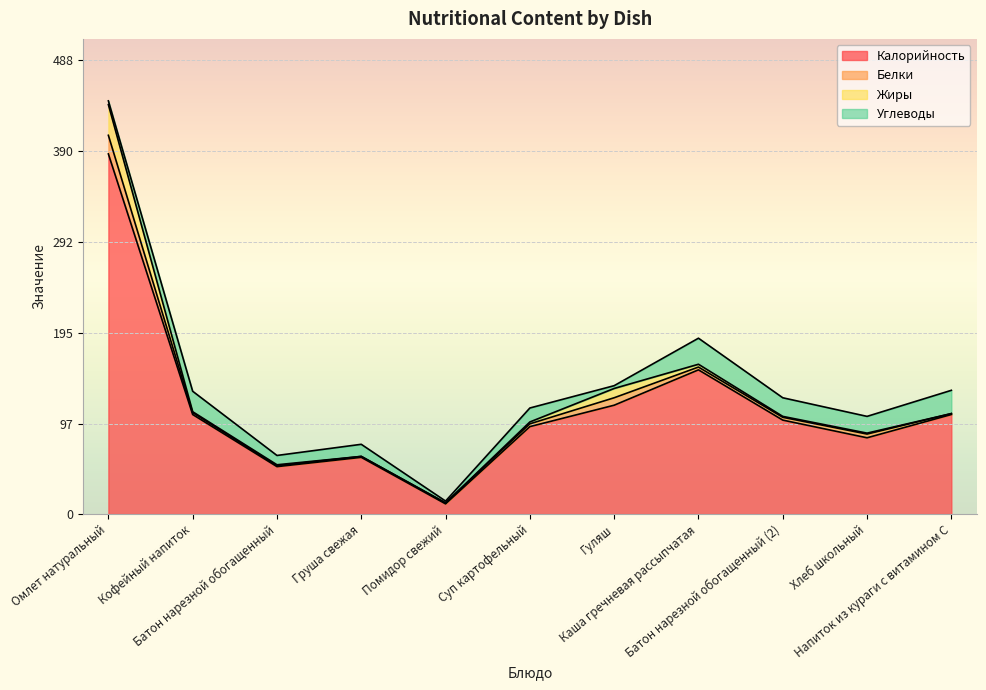

Count the number of data series in this chart.

4